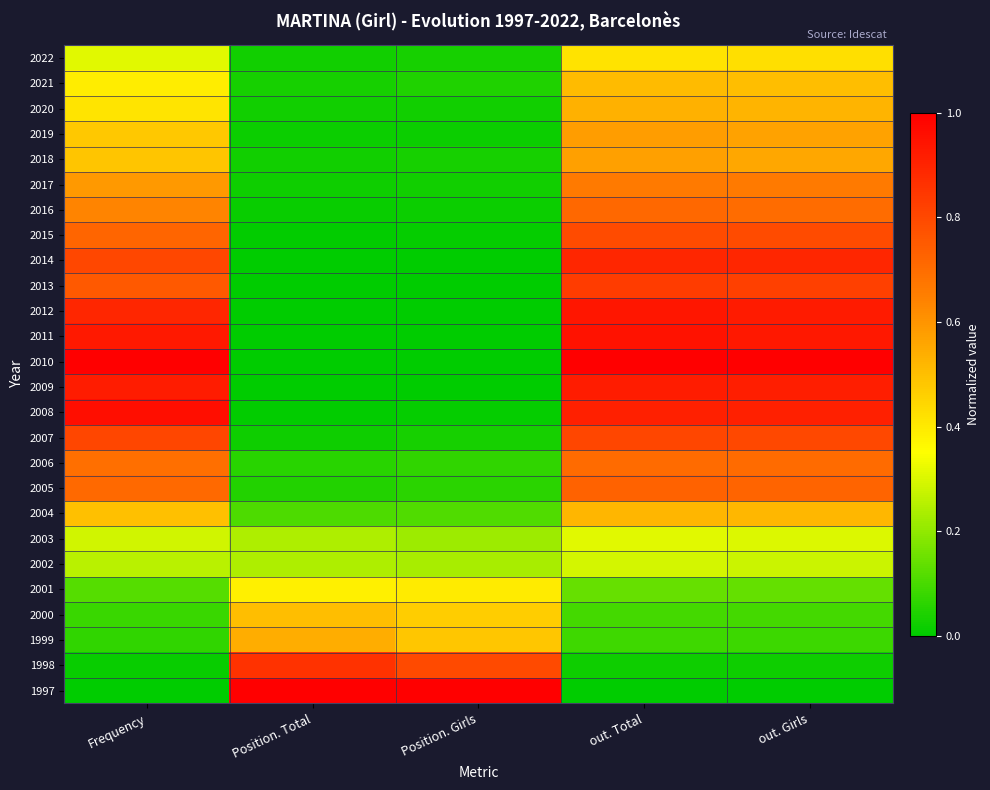

Reading left to right, what are all the values shown in this chart?

1997: Frequency=0.0	Position. Total=1.0	Position. Girls=1.0	out. Total=0.0	out. Girls=0.0
1998: Frequency=0.0	Position. Total=0.9	Position. Girls=0.8	out. Total=0.0	out. Girls=0.0
1999: Frequency=0.1	Position. Total=0.5	Position. Girls=0.5	out. Total=0.1	out. Girls=0.1
2000: Frequency=0.1	Position. Total=0.5	Position. Girls=0.5	out. Total=0.1	out. Girls=0.1
2001: Frequency=0.1	Position. Total=0.4	Position. Girls=0.4	out. Total=0.1	out. Girls=0.1
2002: Frequency=0.3	Position. Total=0.2	Position. Girls=0.2	out. Total=0.3	out. Girls=0.3
2003: Frequency=0.3	Position. Total=0.2	Position. Girls=0.2	out. Total=0.3	out. Girls=0.3
2004: Frequency=0.5	Position. Total=0.1	Position. Girls=0.1	out. Total=0.5	out. Girls=0.5
2005: Frequency=0.7	Position. Total=0.1	Position. Girls=0.1	out. Total=0.7	out. Girls=0.7
2006: Frequency=0.7	Position. Total=0.1	Position. Girls=0.1	out. Total=0.7	out. Girls=0.7
2007: Frequency=0.8	Position. Total=0.0	Position. Girls=0.0	out. Total=0.8	out. Girls=0.8
2008: Frequency=1.0	Position. Total=0.0	Position. Girls=0.0	out. Total=0.9	out. Girls=0.9
2009: Frequency=0.9	Position. Total=0.0	Position. Girls=0.0	out. Total=0.9	out. Girls=0.9
2010: Frequency=1.0	Position. Total=0.0	Position. Girls=0.0	out. Total=1.0	out. Girls=1.0
2011: Frequency=0.9	Position. Total=0.0	Position. Girls=0.0	out. Total=0.9	out. Girls=0.9
2012: Frequency=0.9	Position. Total=0.0	Position. Girls=0.0	out. Total=0.9	out. Girls=0.9
2013: Frequency=0.8	Position. Total=0.0	Position. Girls=0.0	out. Total=0.8	out. Girls=0.8
2014: Frequency=0.8	Position. Total=0.0	Position. Girls=0.0	out. Total=0.9	out. Girls=0.9
2015: Frequency=0.7	Position. Total=0.0	Position. Girls=0.0	out. Total=0.8	out. Girls=0.8
2016: Frequency=0.6	Position. Total=0.0	Position. Girls=0.0	out. Total=0.7	out. Girls=0.7
2017: Frequency=0.6	Position. Total=0.0	Position. Girls=0.0	out. Total=0.7	out. Girls=0.7
2018: Frequency=0.5	Position. Total=0.0	Position. Girls=0.0	out. Total=0.6	out. Girls=0.6
2019: Frequency=0.5	Position. Total=0.0	Position. Girls=0.0	out. Total=0.6	out. Girls=0.6
2020: Frequency=0.4	Position. Total=0.0	Position. Girls=0.0	out. Total=0.5	out. Girls=0.5
2021: Frequency=0.4	Position. Total=0.0	Position. Girls=0.0	out. Total=0.5	out. Girls=0.5
2022: Frequency=0.3	Position. Total=0.0	Position. Girls=0.0	out. Total=0.4	out. Girls=0.4